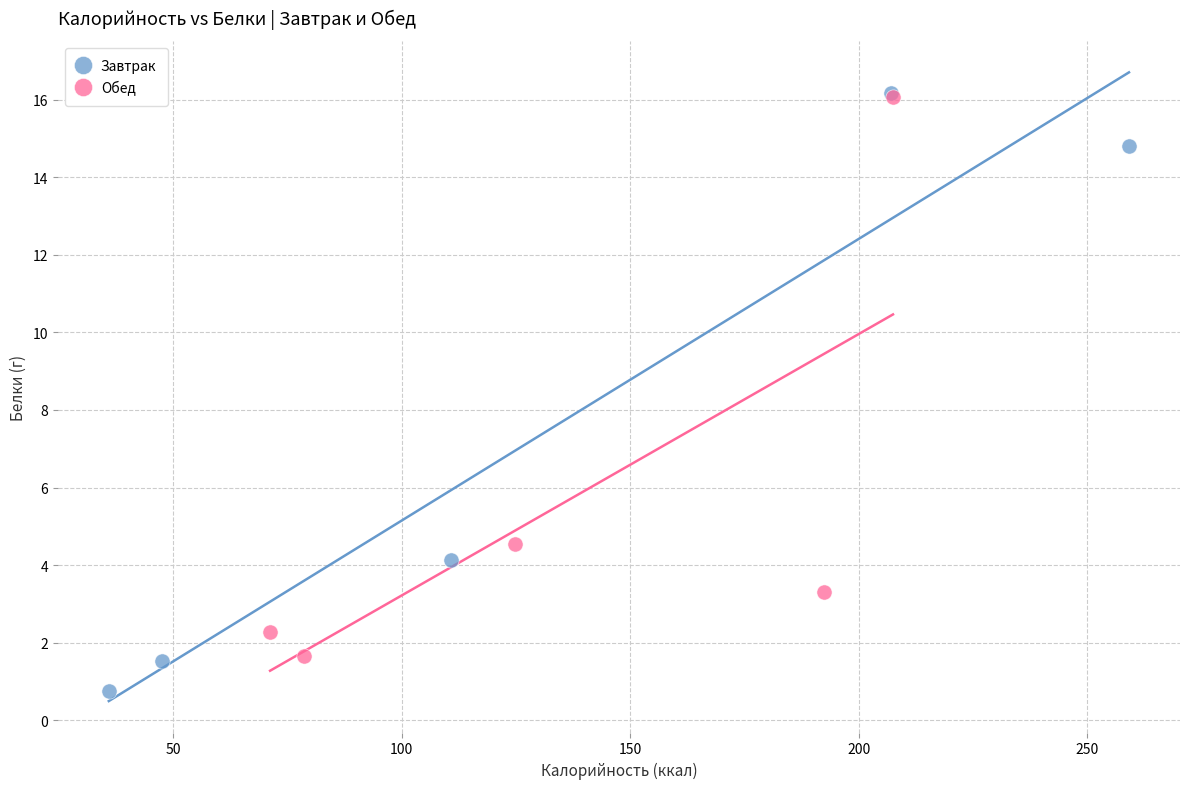

Which series has the widest spread of Y values?

Завтрак